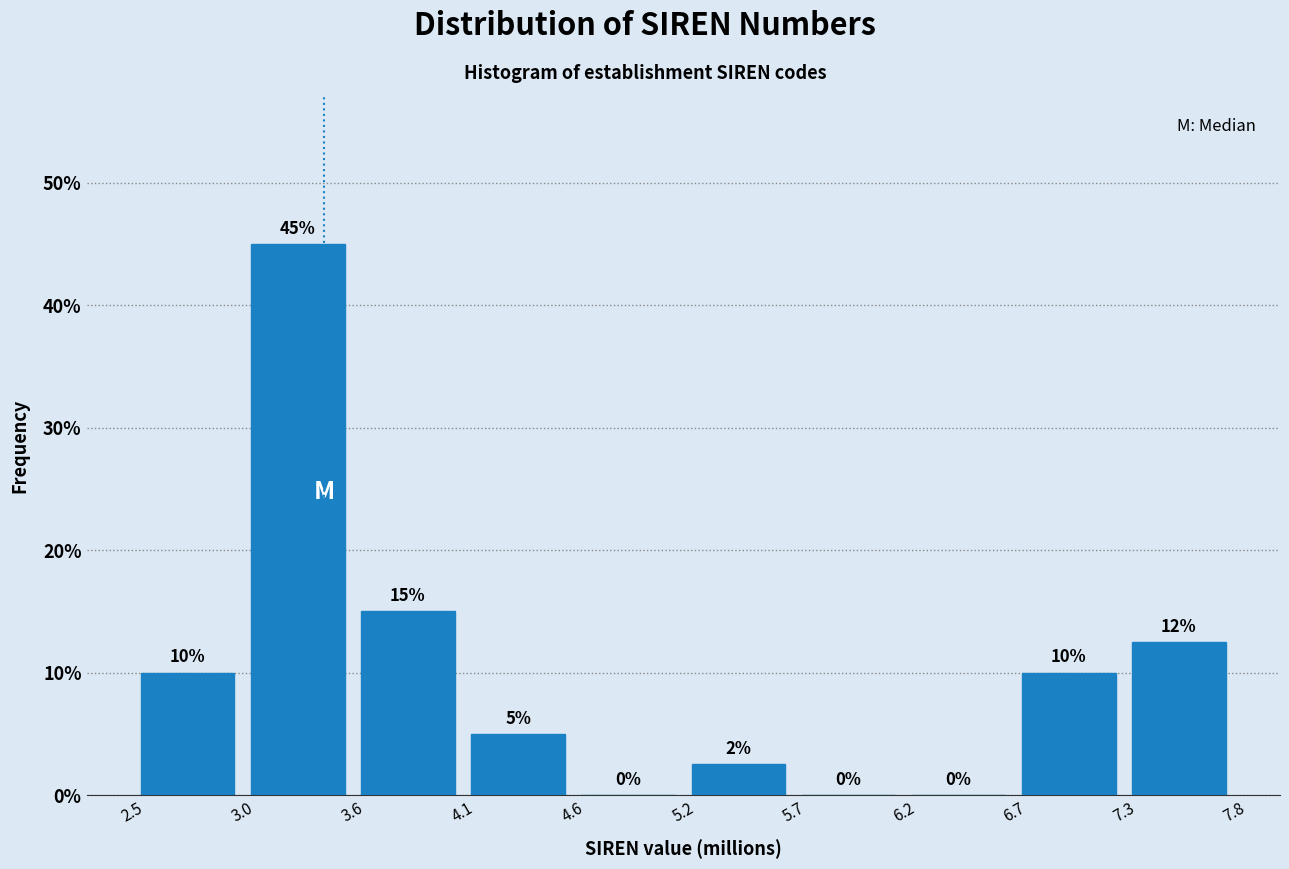

Which range on the x-axis has the tallest bar?

3.0 to 3.6